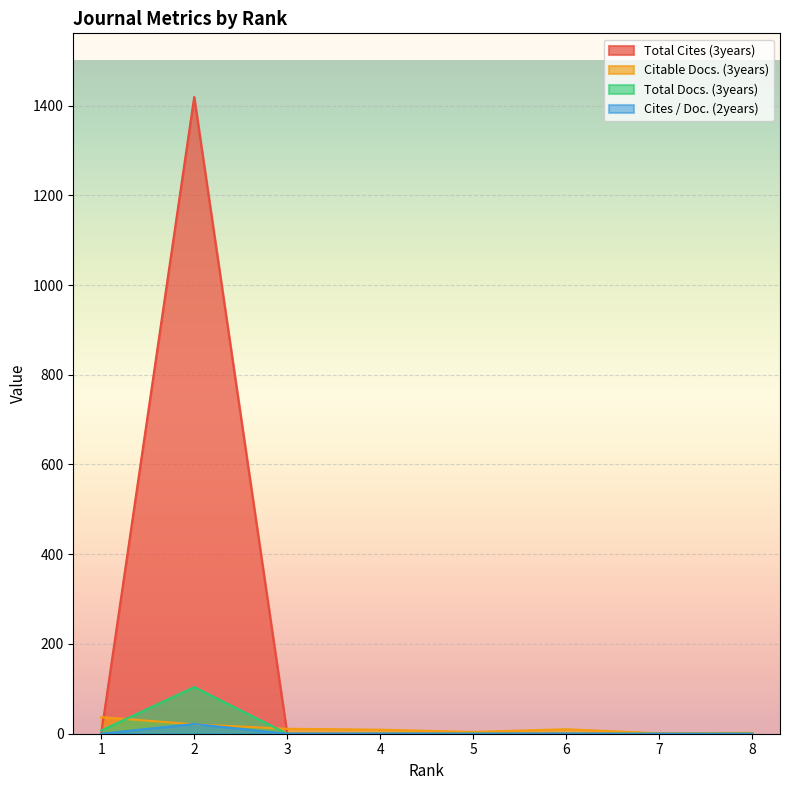

True or false: Total Docs. (3years) has a value of 32.2 at 4.

False